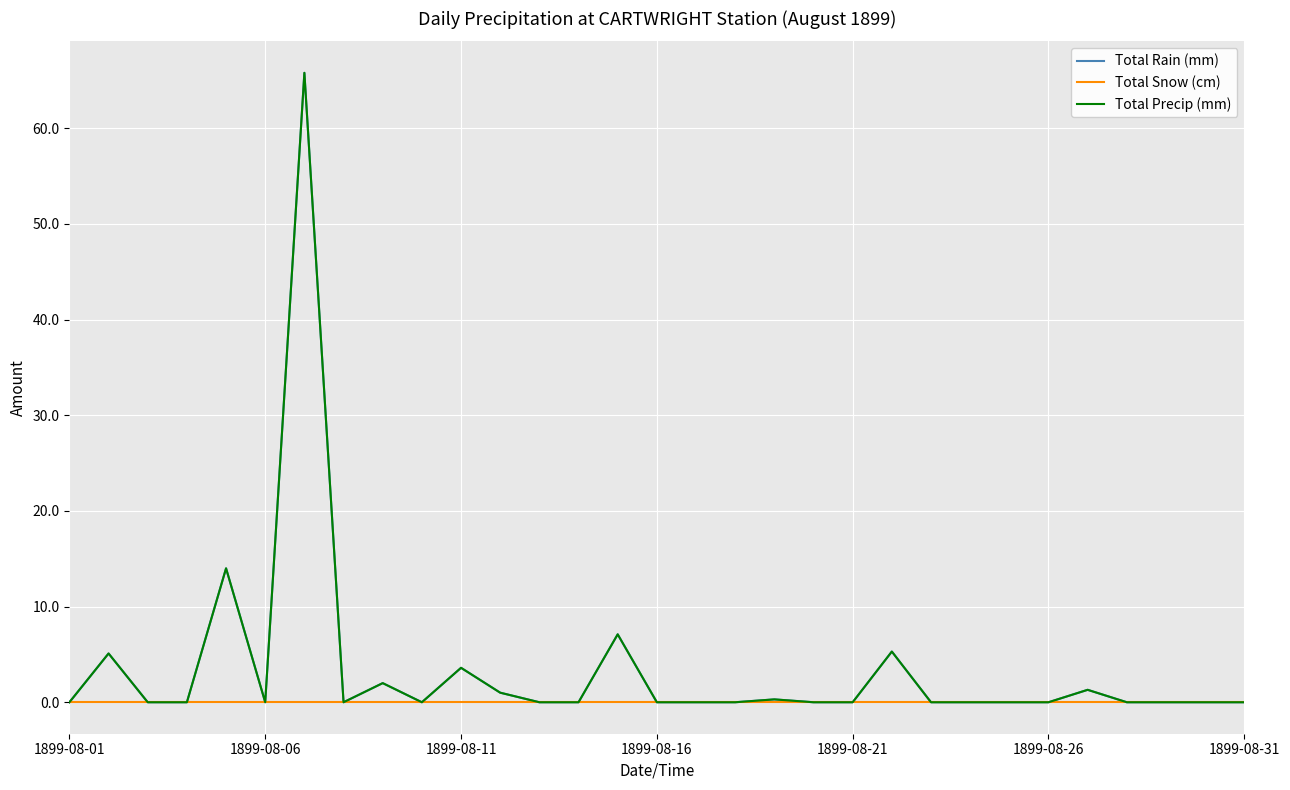

Does the chart have visible grid lines?

Yes